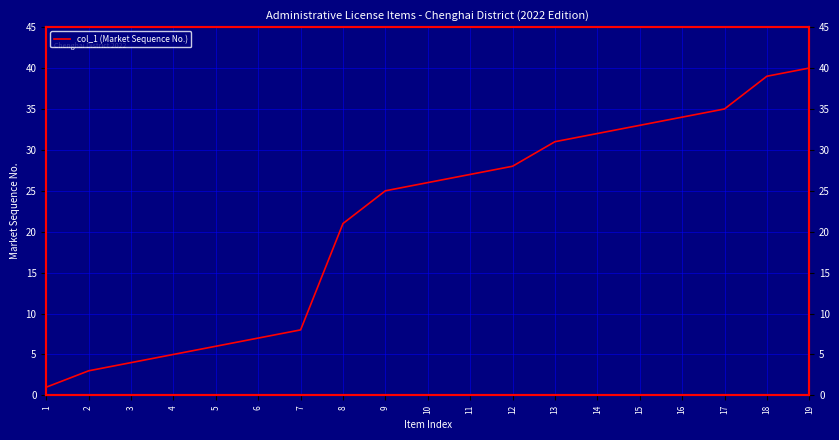

Is it true that the value at 2 is 1?

False